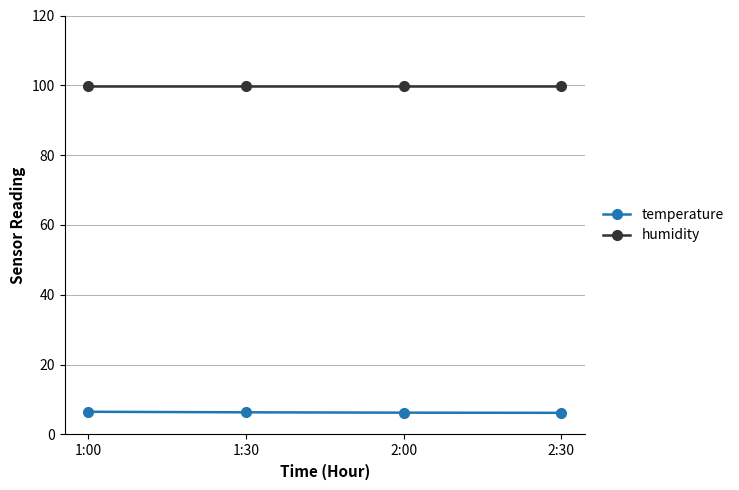

What is the label of the 1st point from the left?

1:00